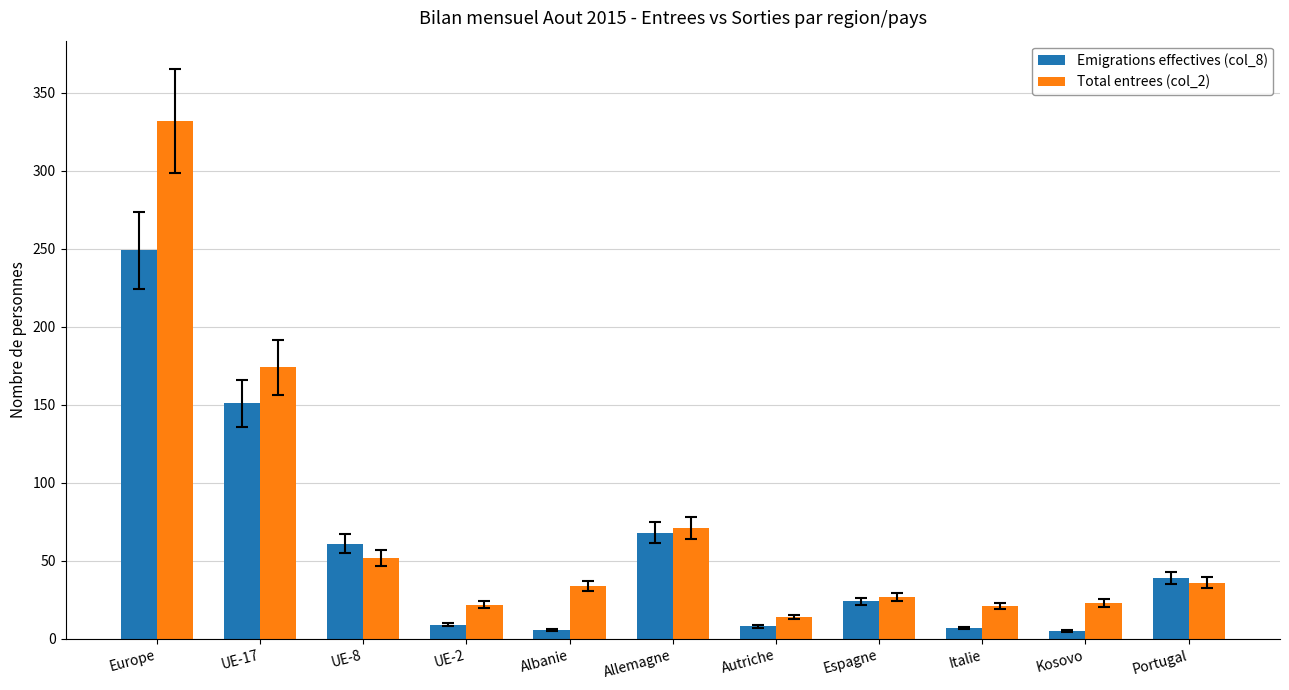

Is the value of Emigrations effectives (col_8) at UE-2 greater than the value of Total entrees (col_2) at Espagne?

No